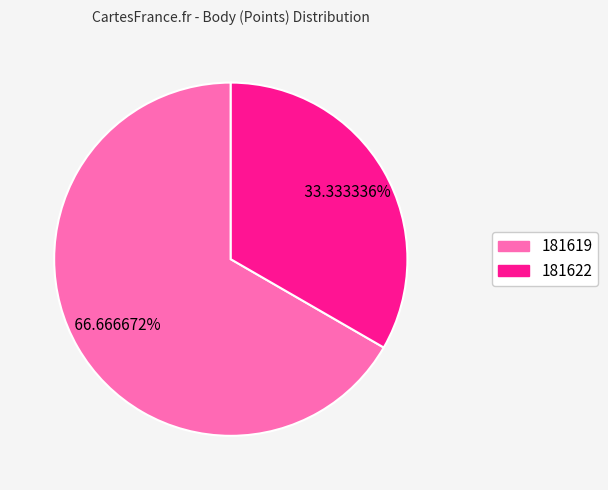

True or false: 181622 accounts for 33% of the total.

True